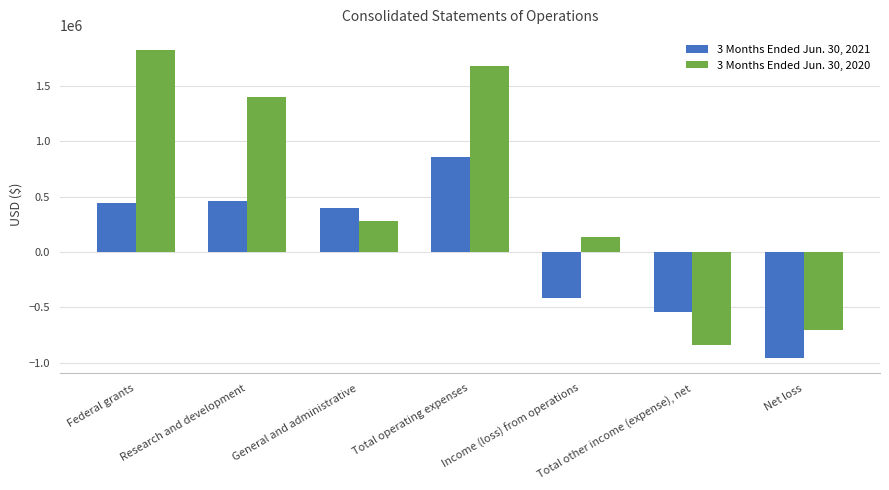

How many negative values does the 3 Months Ended Jun. 30, 2020 series have?

2